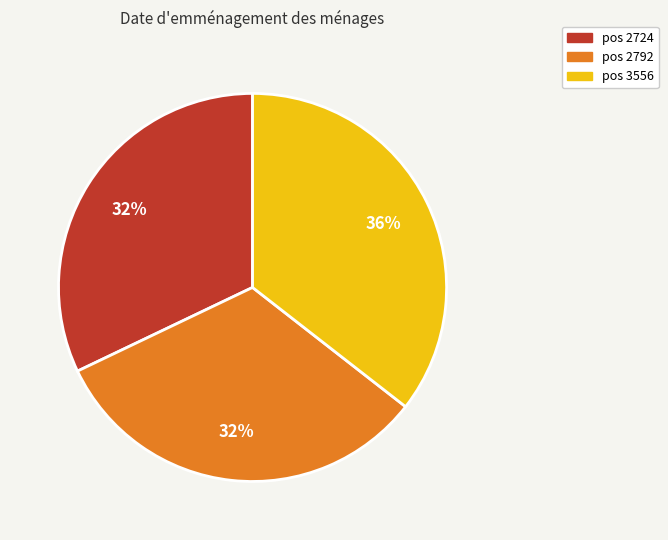

Does any single category account for the majority?

No